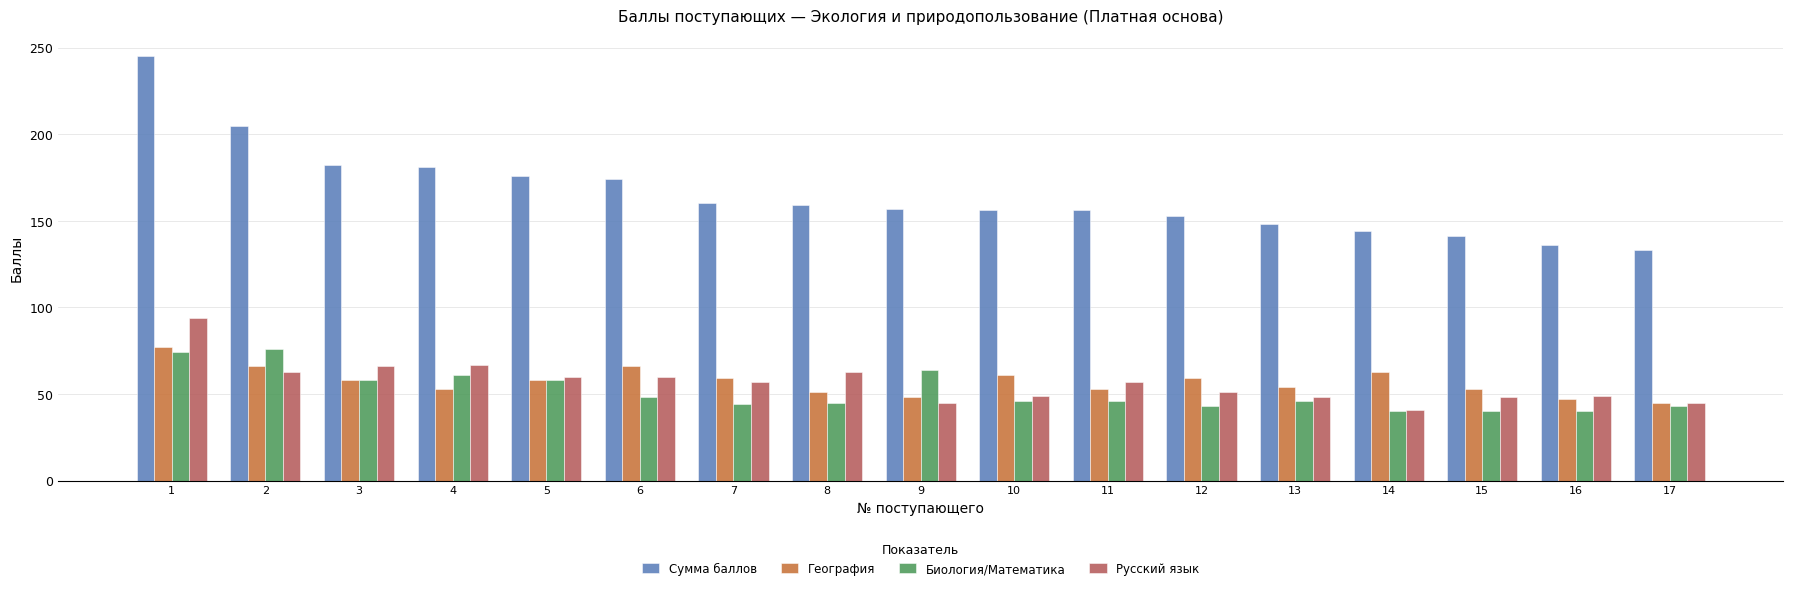

What are all the series names shown in the legend?

Сумма баллов, География, Биология/Математика, Русский язык